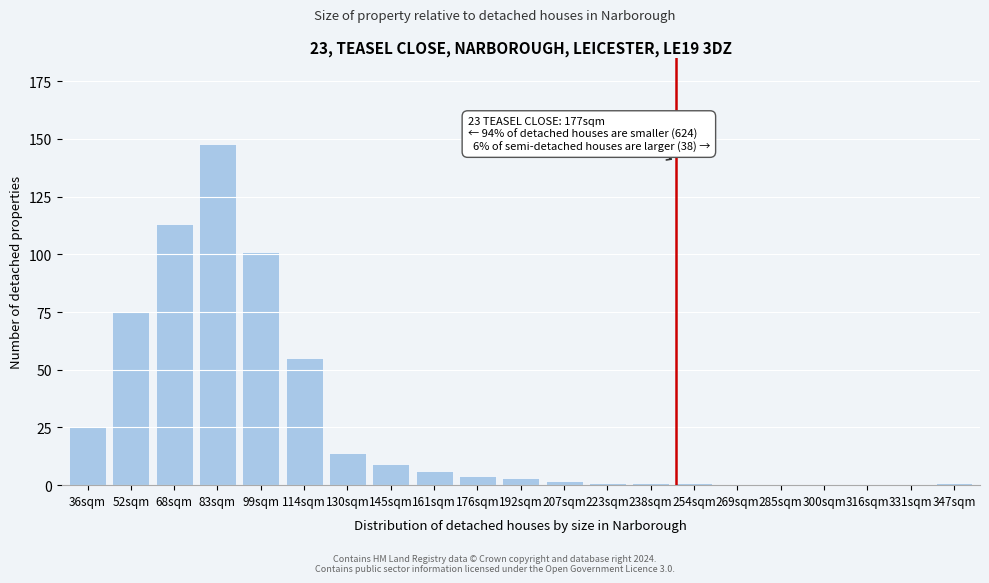

Reading right to left, extract all data points from this chart.

347sqm=1	331sqm=0	316sqm=0	300sqm=0	285sqm=0	269sqm=0	254sqm=1	238sqm=1	223sqm=1	207sqm=2	192sqm=3	176sqm=4	161sqm=6	145sqm=9	130sqm=14	114sqm=55	99sqm=101	83sqm=148	68sqm=113	52sqm=75	36sqm=25